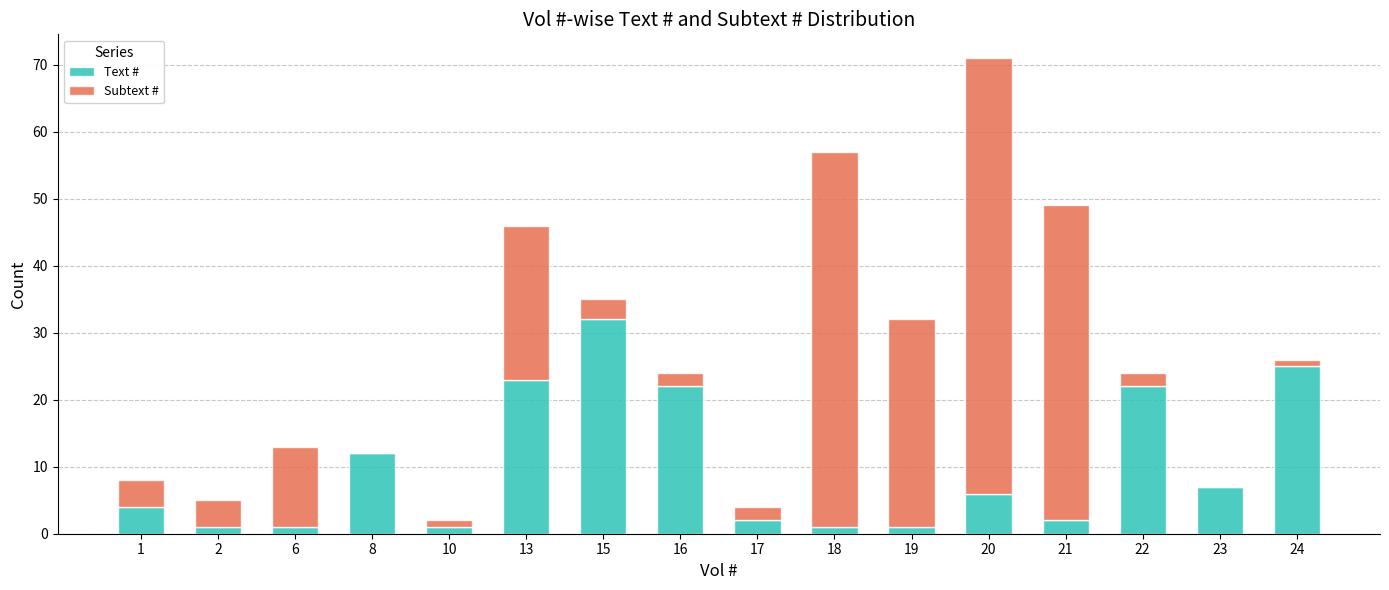

What is the maximum value for Text #?

32